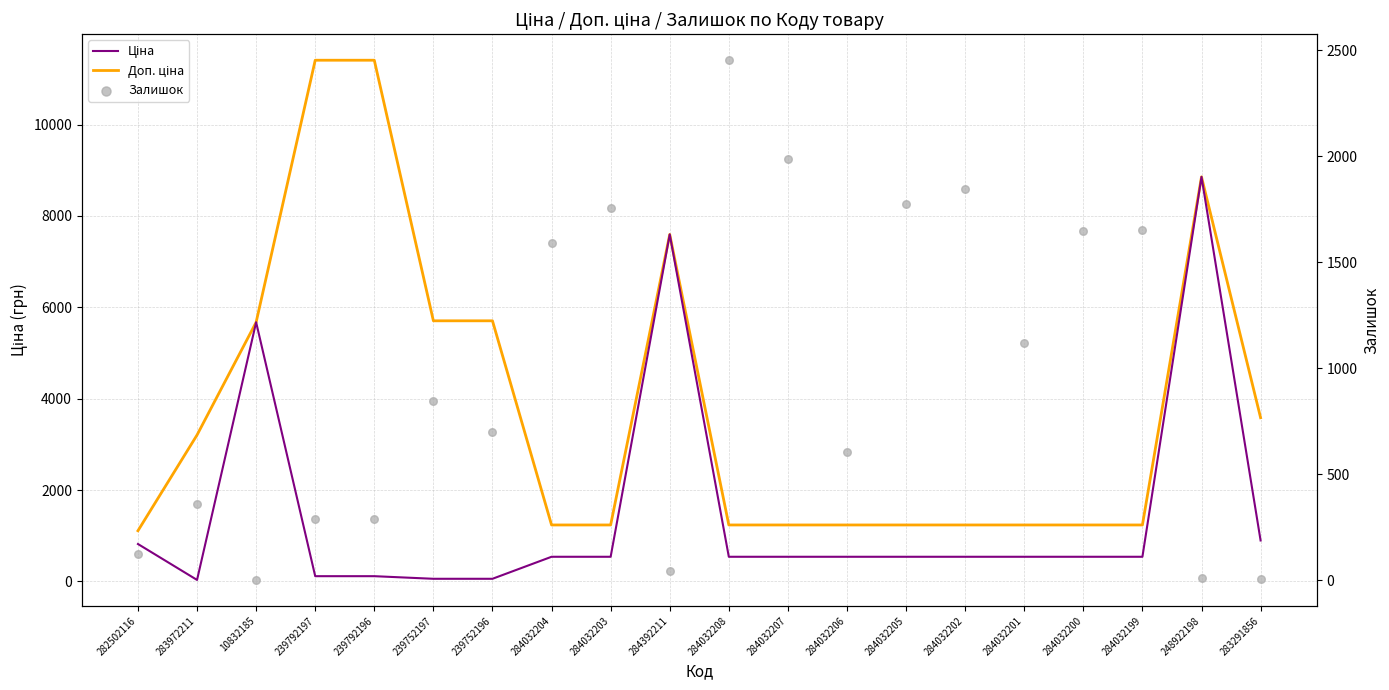

Is the value of Ціна at 248922198 greater than the value of Залишок at 284032203?

Yes